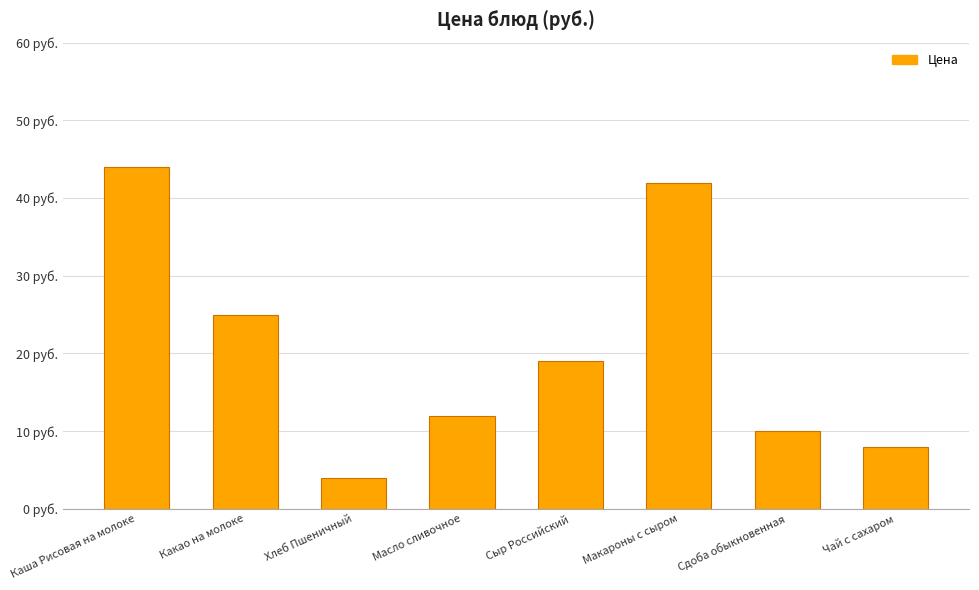

List the labels in order of value, largest first.

Каша Рисовая на молоке, Макароны с сыром, Какао на молоке, Сыр Российский, Масло сливочное, Сдоба обыкновенная, Чай с сахаром, Хлеб Пшеничный